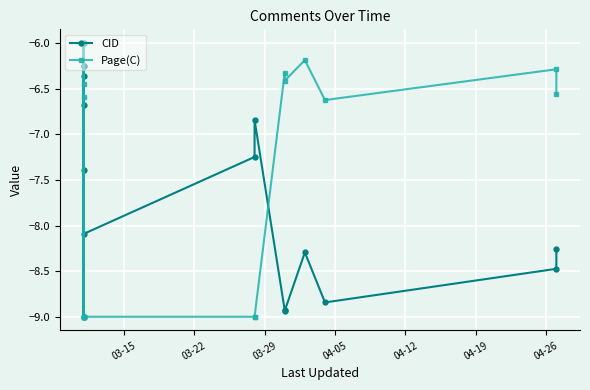

True or false: CID has a value of -2.6 at 04-12.

False